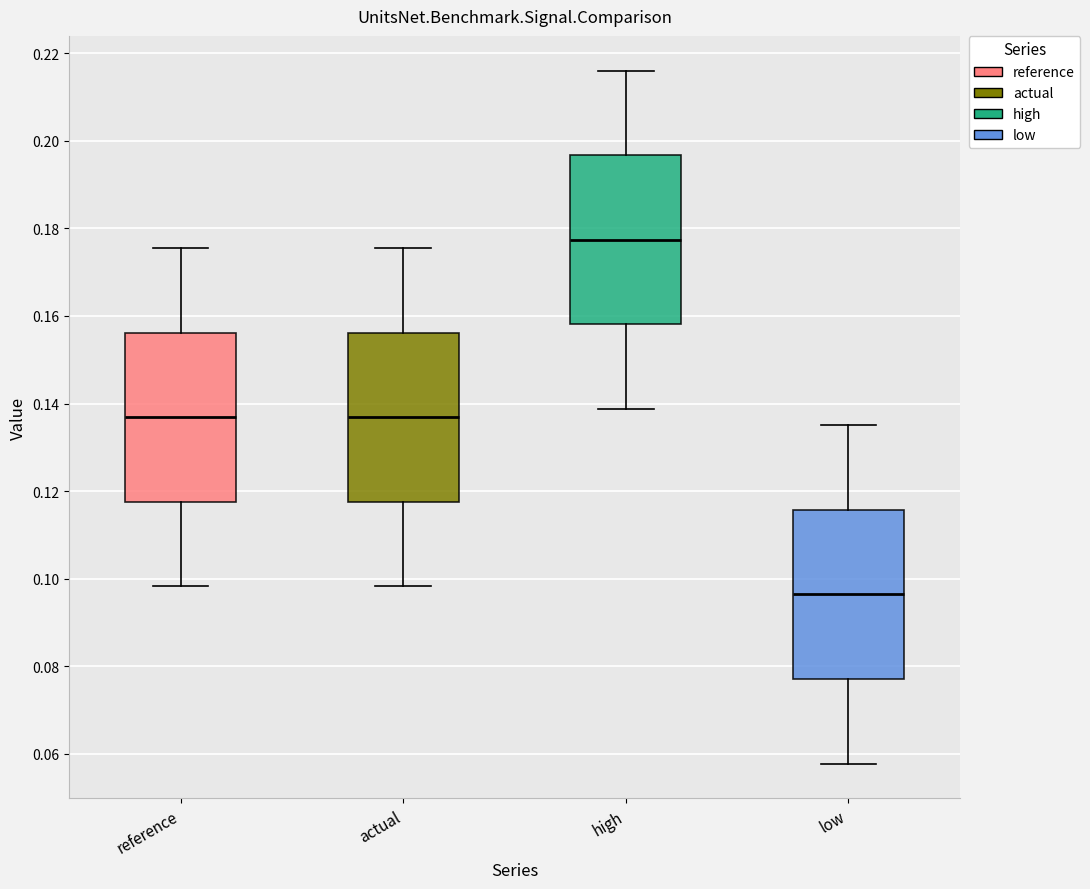

Which box's median line is the highest?

high